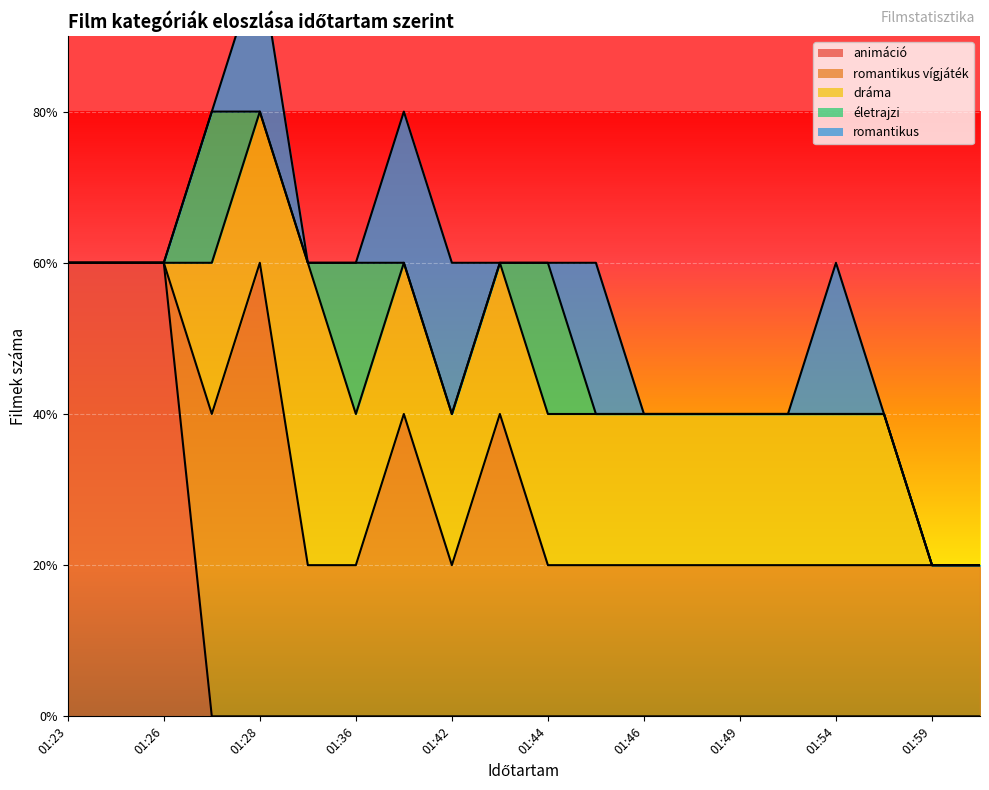

What is the spread (max minus min) of values at 01:26?

3